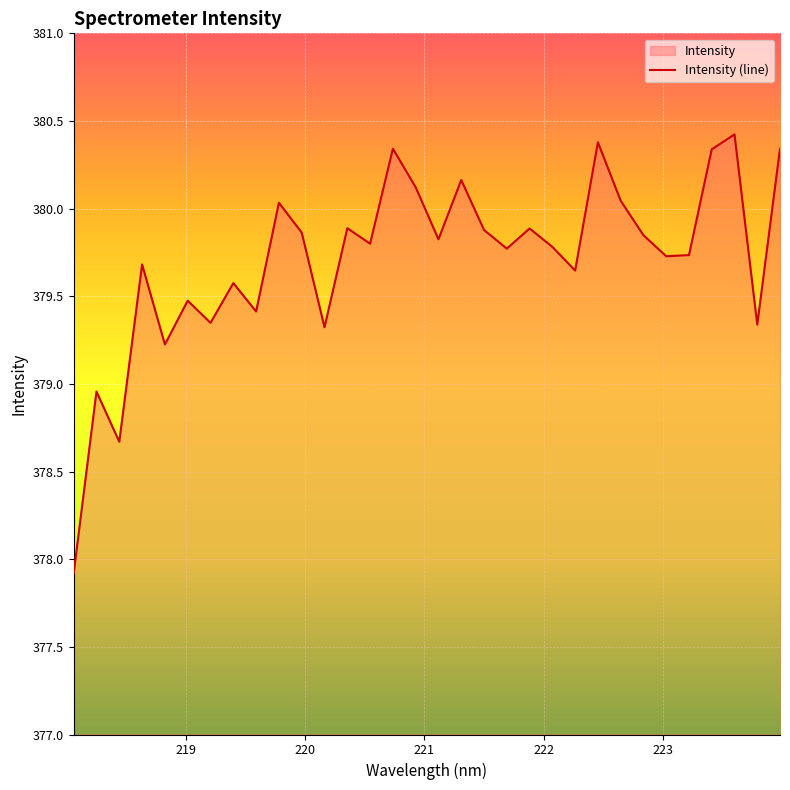

What is the difference between the values at 219.3979 and 220.9264?

0.5